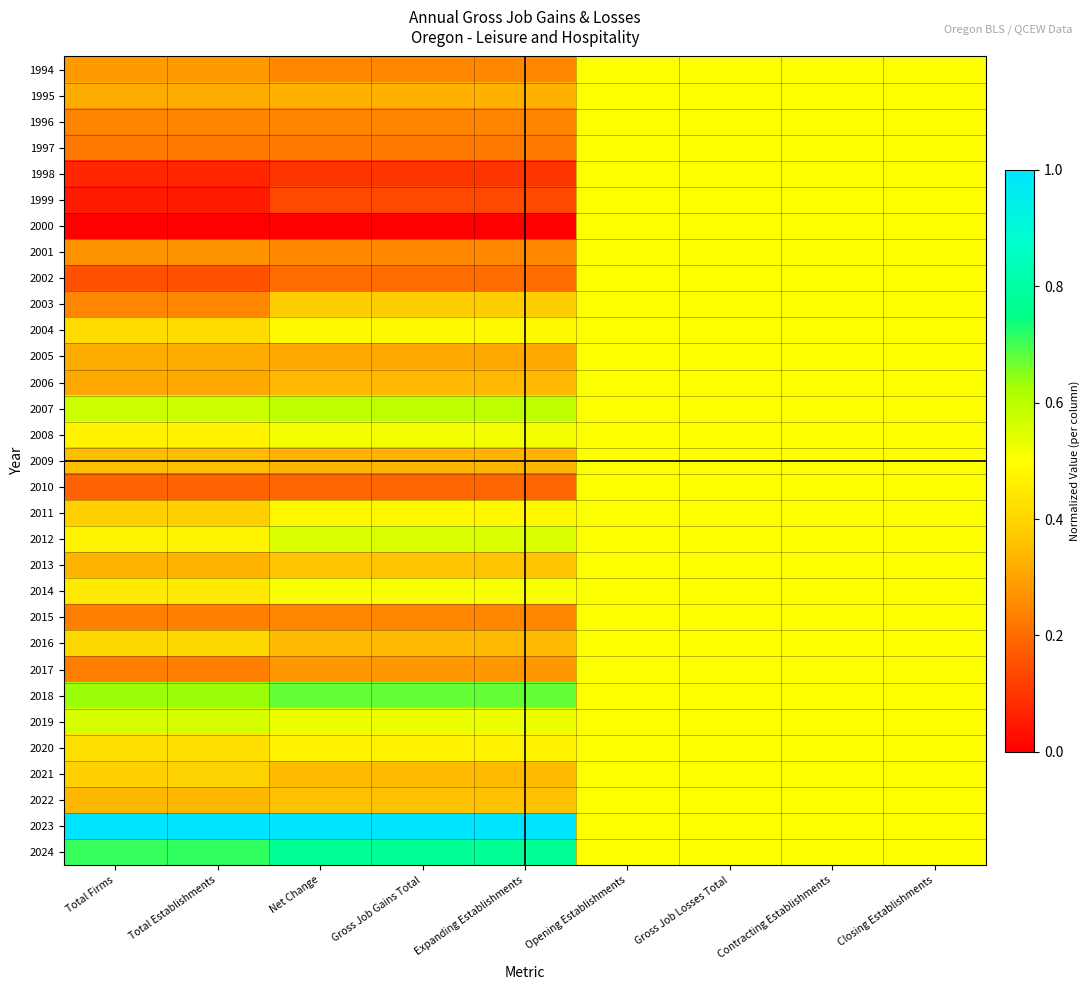

Between Opening Establishments and Gross Job Gains Total, which is larger?

Opening Establishments